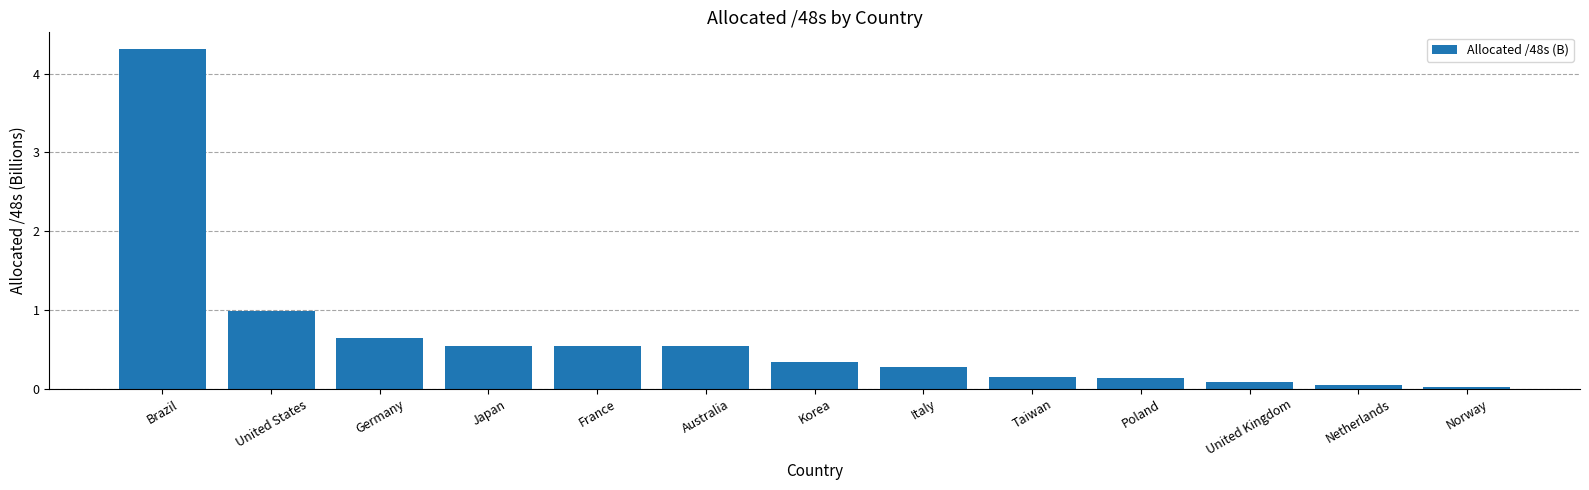

What is the value of the 10th bar from the left?

0.1